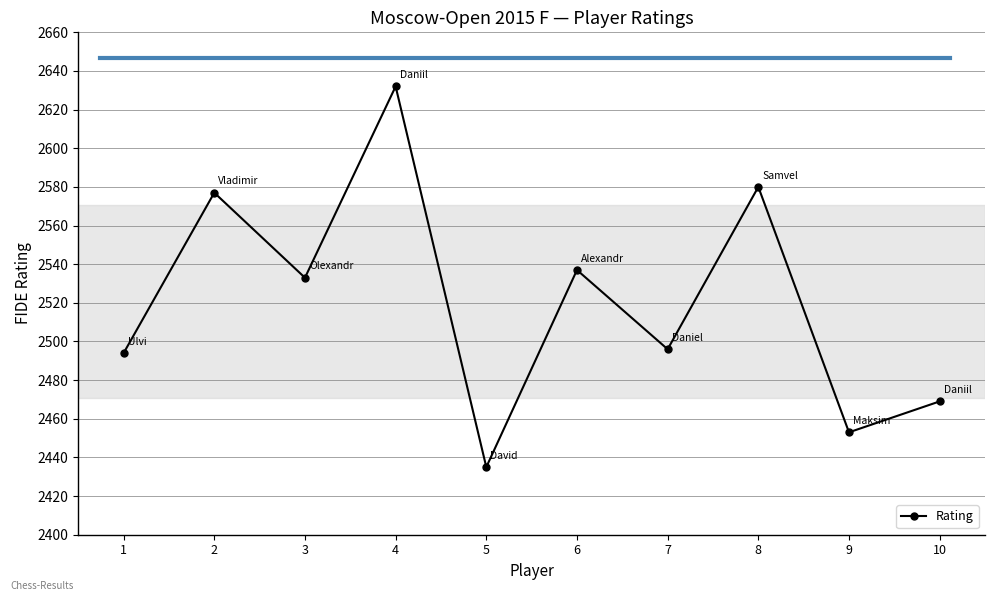

How many interior local peaks (higher than both neighbors) does the data have?

4